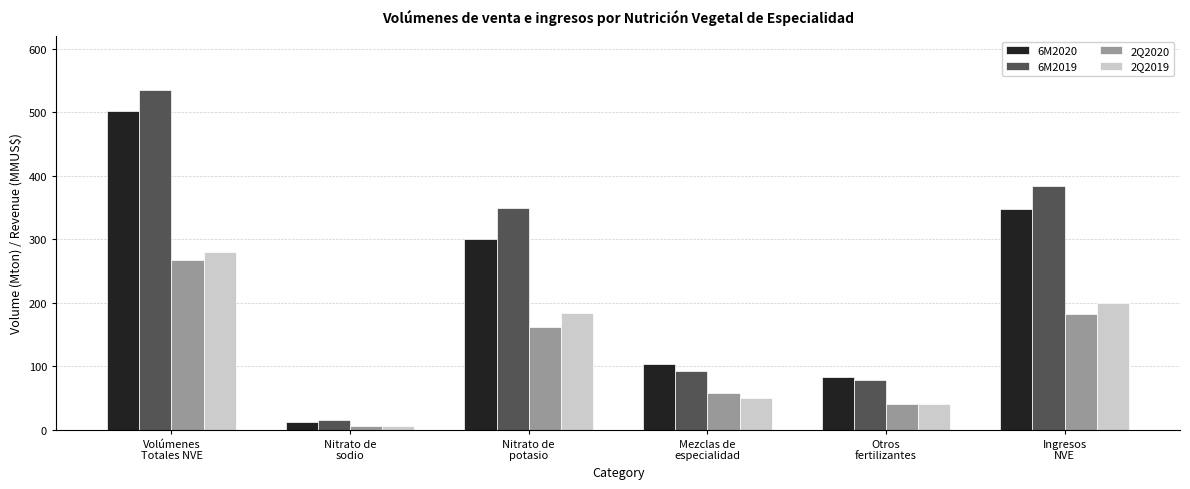

What is the sum of the 2Q2019 values at Otros
fertilizantes and Mezclas de
especialidad?

90.7